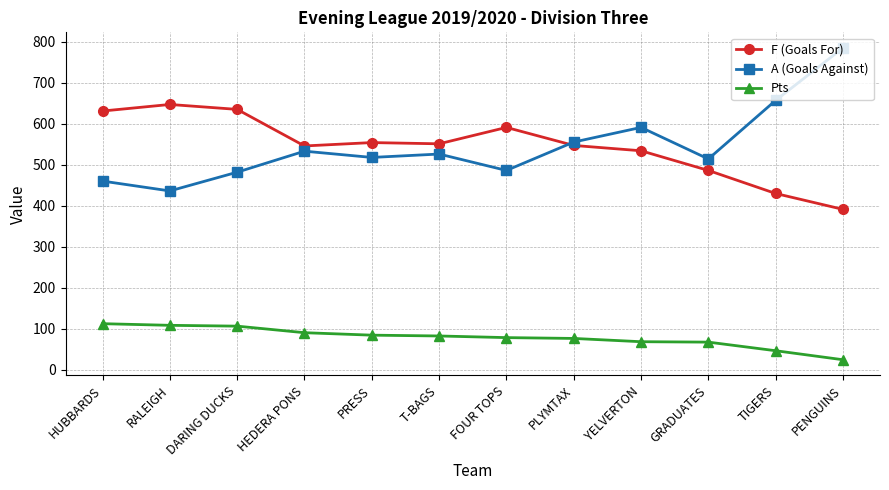

True or false: Pts and A (Goals Against) cross at least once.

False